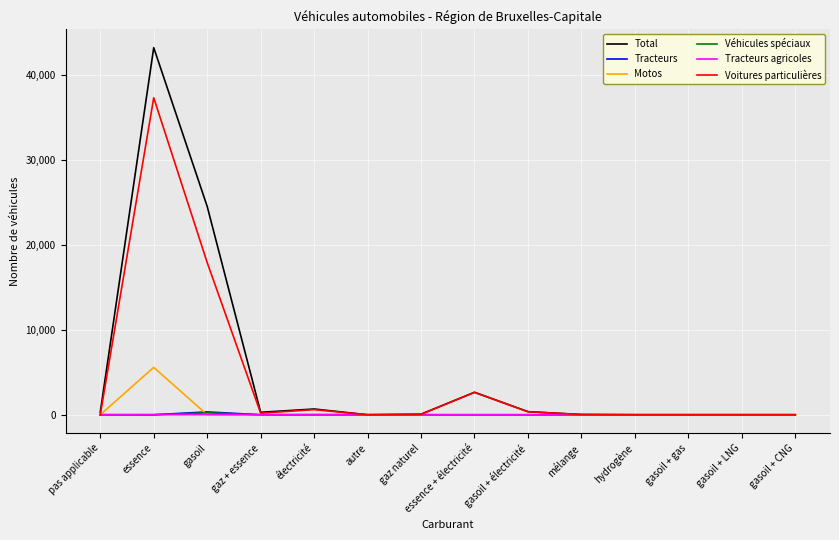

Between gasoil and gaz + essence, which series saw the biggest shift?

Total